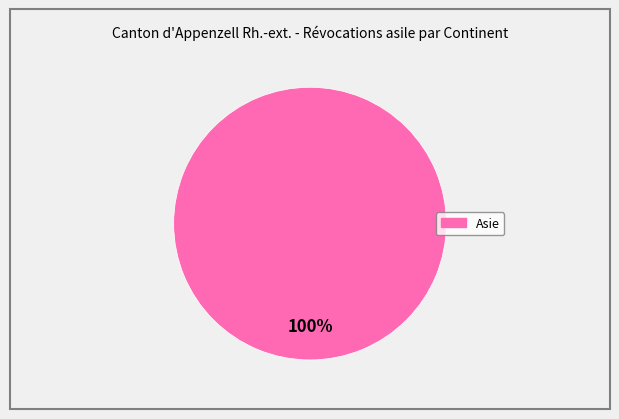

Is there a majority slice in this chart?

Yes